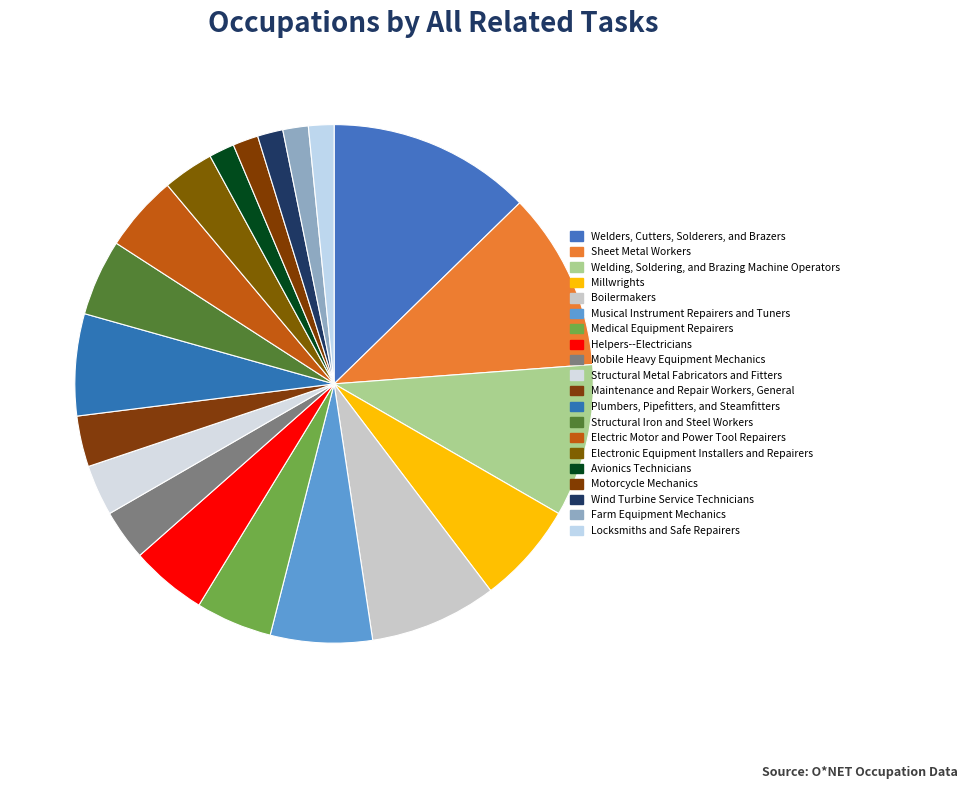

Combined, what portion of the pie is Welding, Soldering, and Brazing Machine Operators and Locksmiths and Safe Repairers?

11.1%